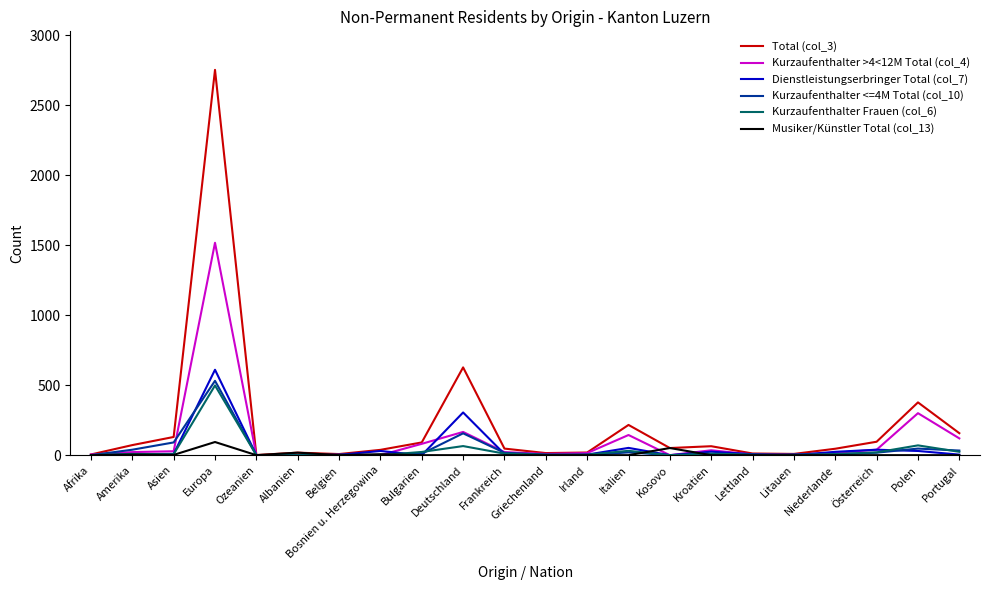

How many lines are shown in the chart?

6